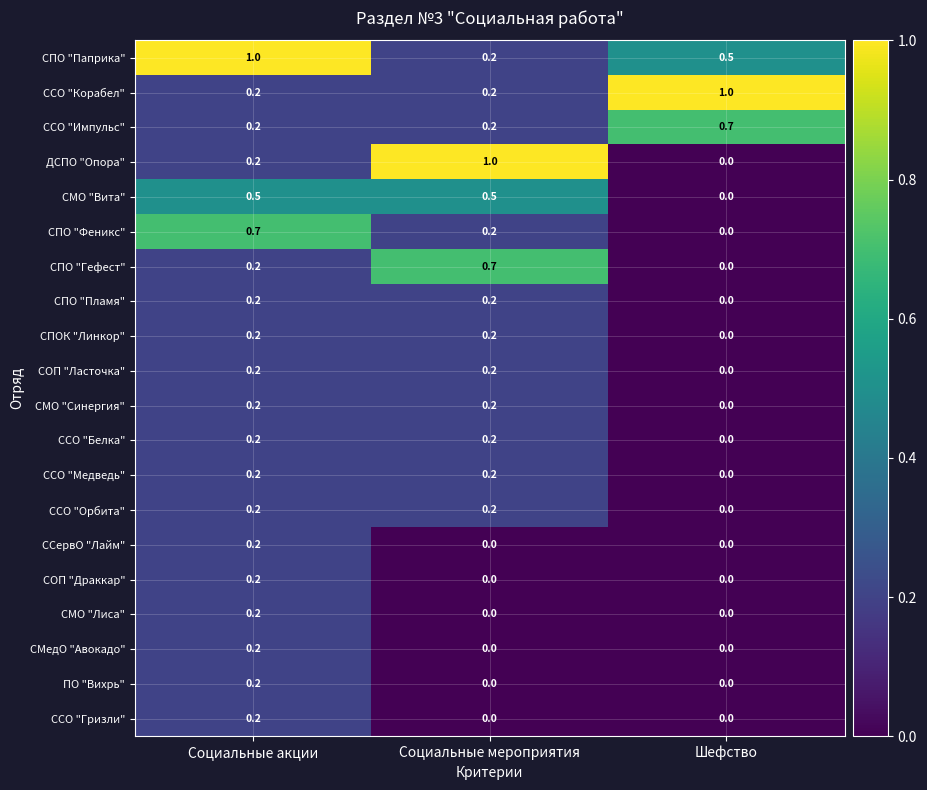

The СМО "Синергия" series shows 0.2 at Социальные мероприятия. True or false?

True